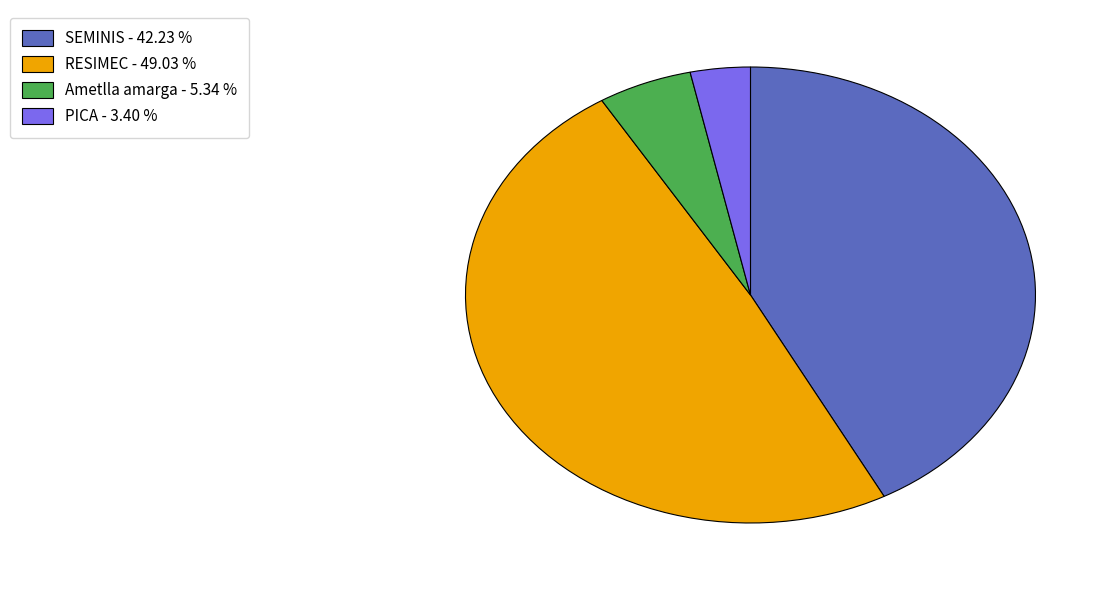

Is the sum of Ametlla amarga and RESIMEC greater than half?

Yes